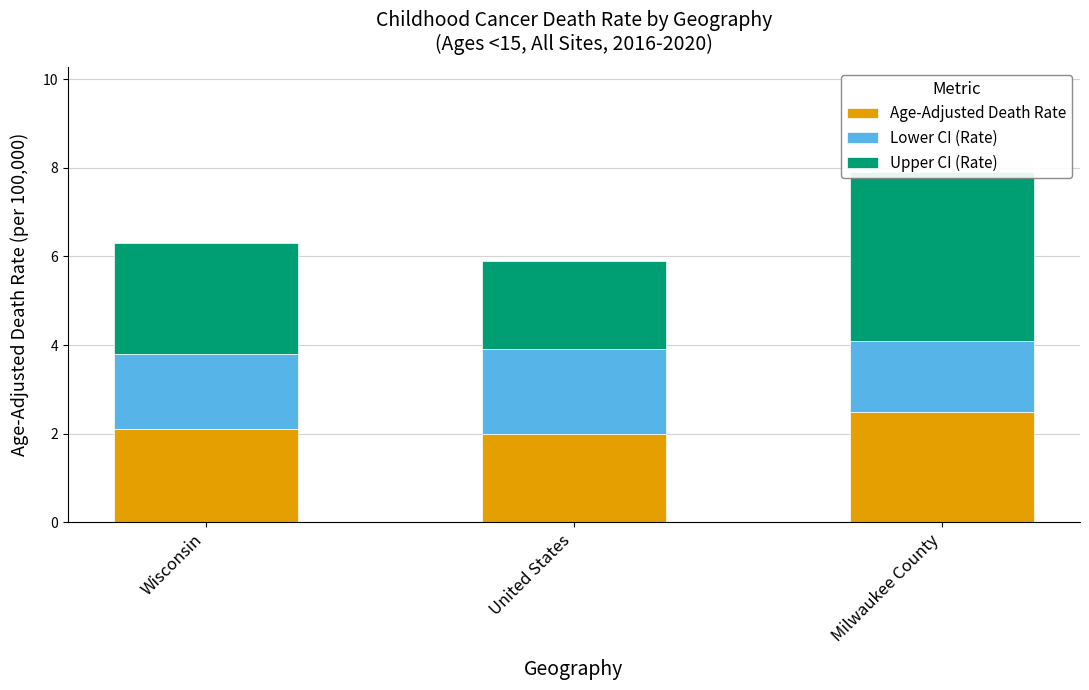

The value of Upper CI (Rate) at Wisconsin is 3.6. True or false?

False